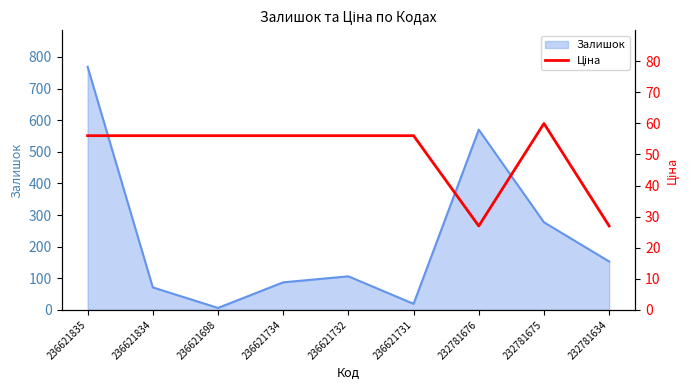

Where does the data first go above 56?

236621835